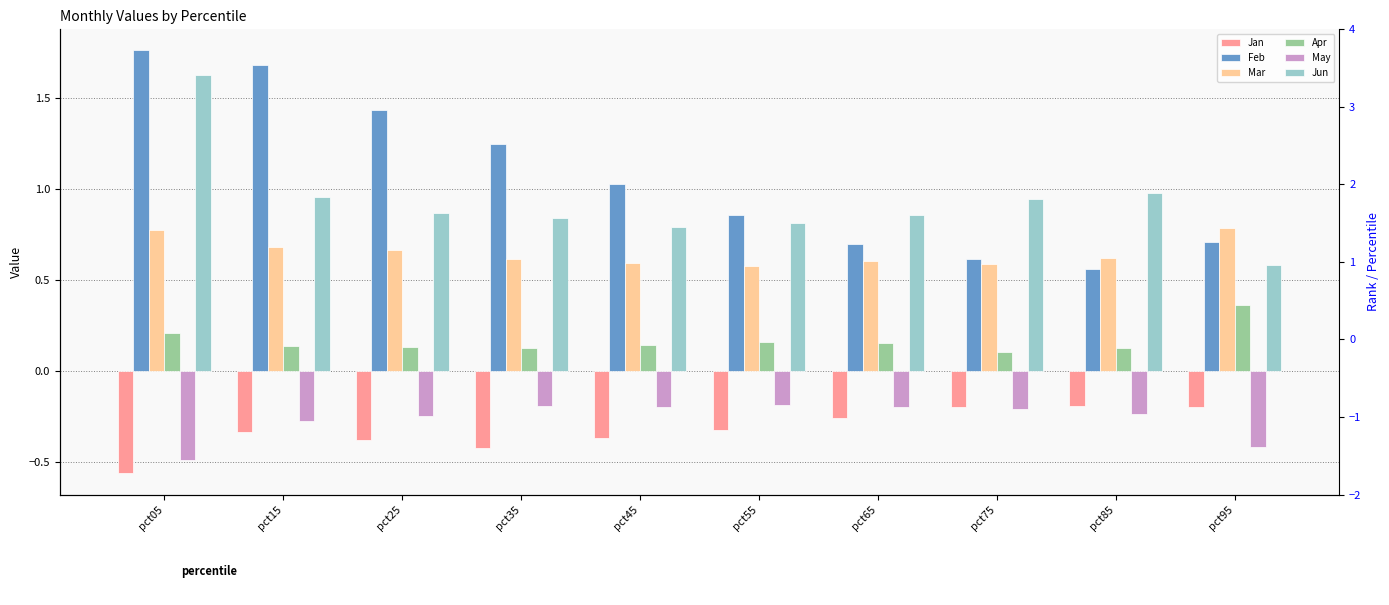

Are the bars horizontal?

No